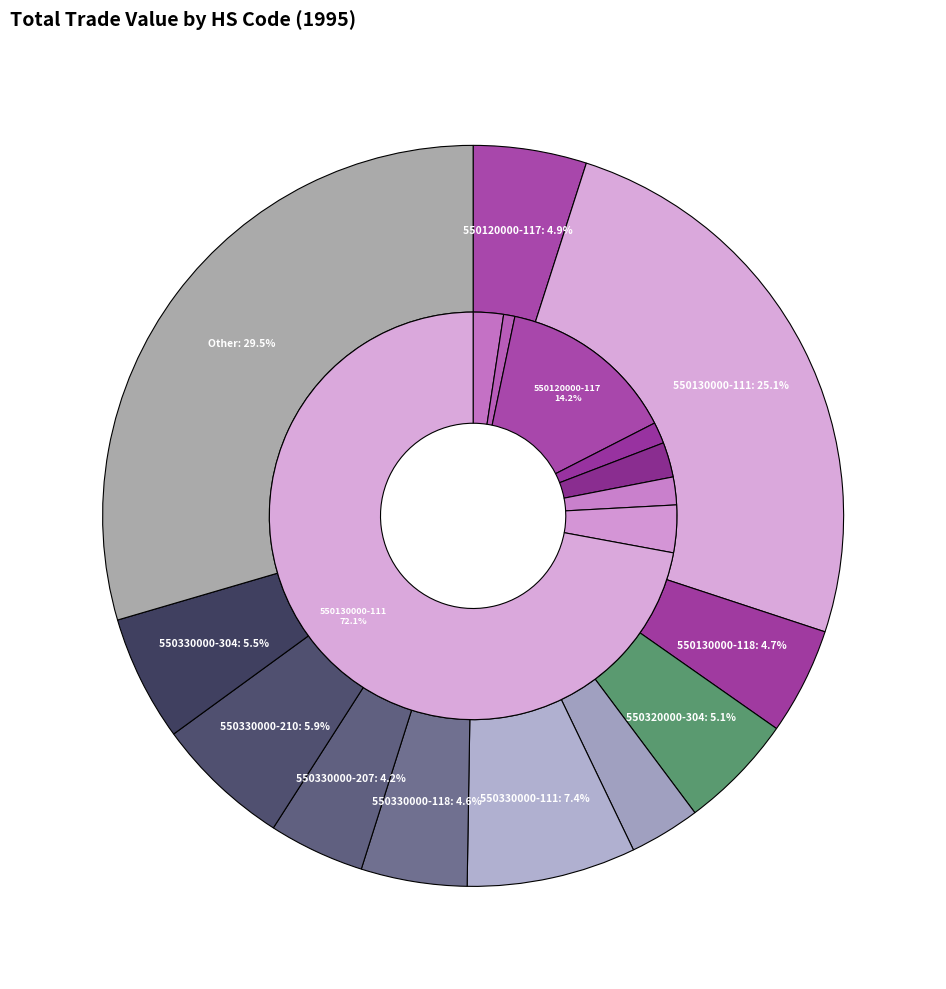

The 550130000-245 slice represents 11% of the pie. True or false?

False